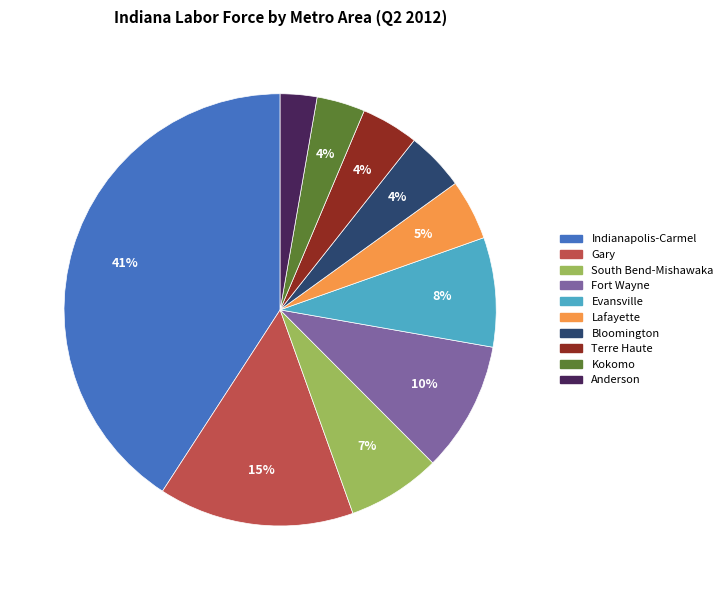

To the nearest percent, what is the average slice percentage?

10%